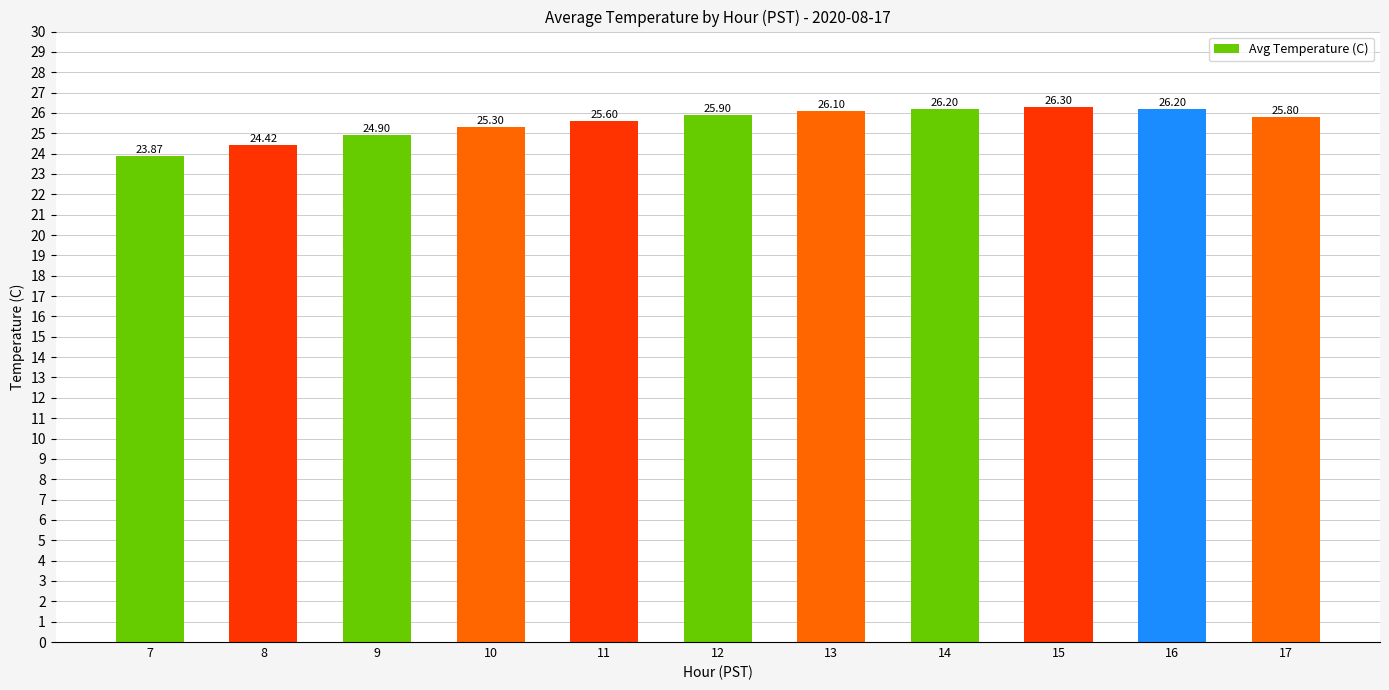

What is the change in value from 13 to 17?

-0.3